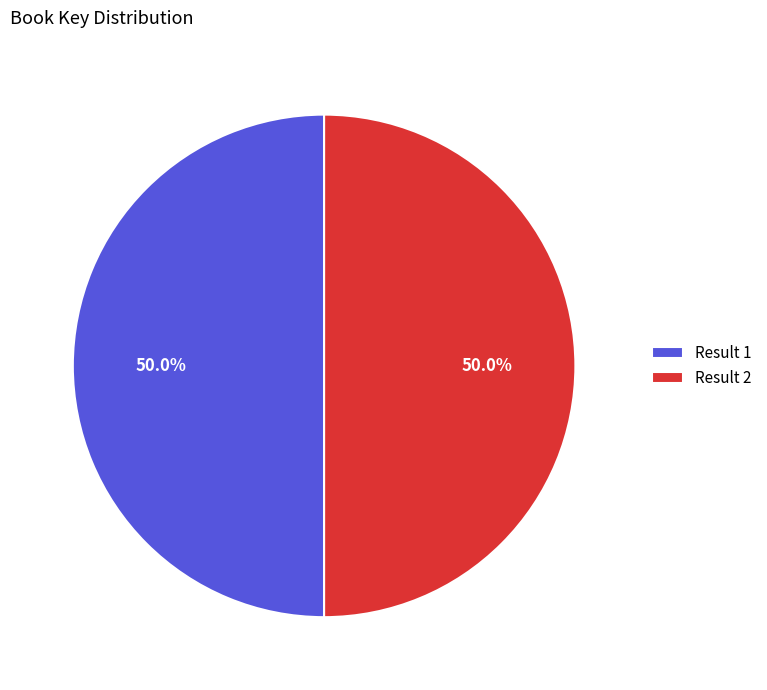

Approximately how many times larger is the value at Result 2 compared to Result 1?

1.0